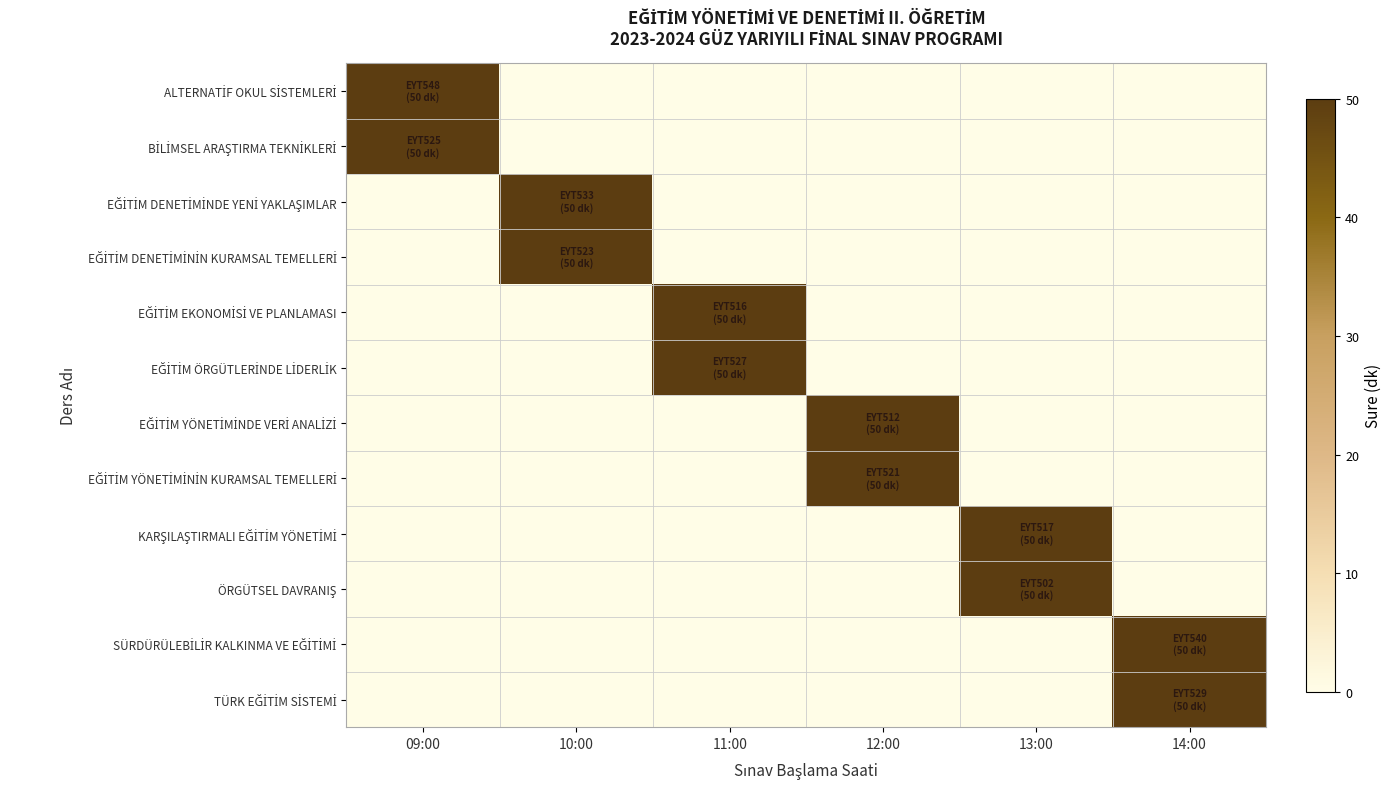

Which category has the lowest value across all series?

10:00